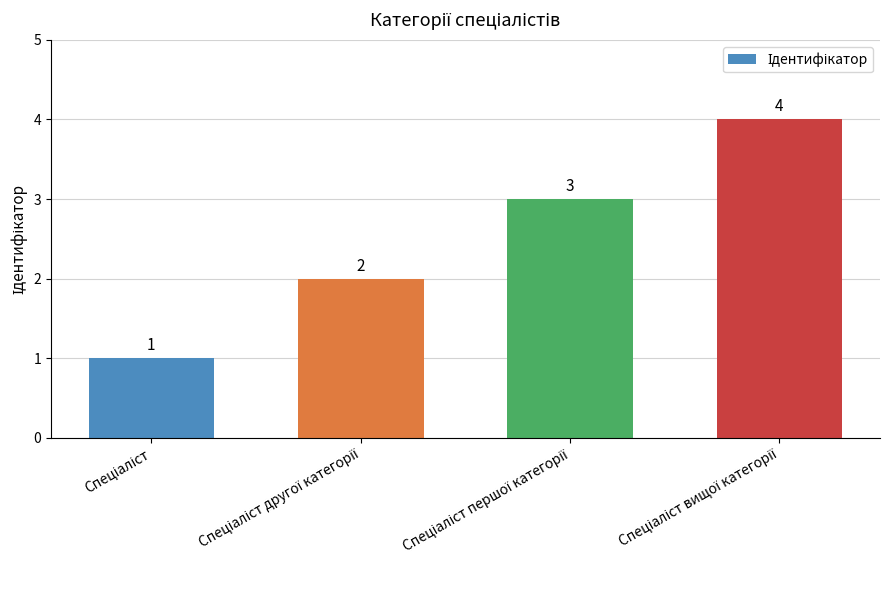

Are the bars grouped side by side (vs. stacked)?

No